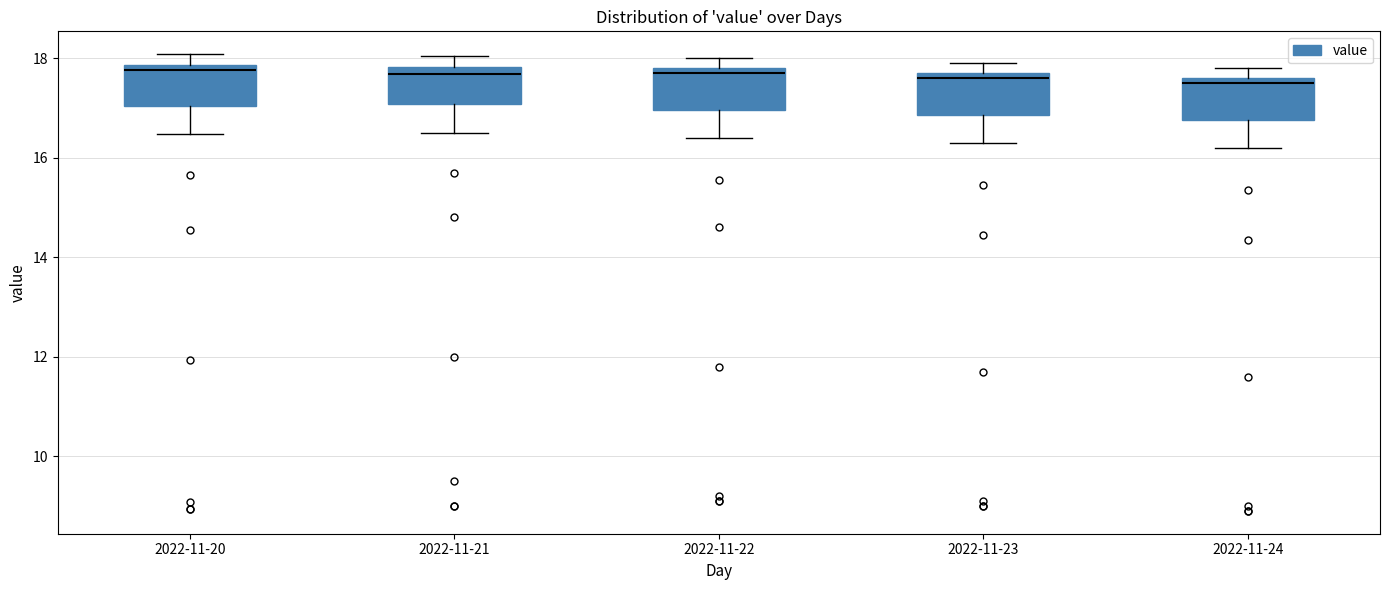

Reading left to right, transcribe this box plot: for each box, give where its median line is, the range the box spans, and where its two whiskers end, as read against the y-axis. The values are not printed on the chart, so give them approximately, as read against the axis.

2022-11-20: median 17.8 (just below the box's upper edge), box 17.0 to 17.8, whiskers 16.4 to 18.0
2022-11-21: median 17.6, box 17.0 to 17.8, whiskers 16.6 to 18.0
2022-11-22: median 17.8 (just below the box's upper edge), box 17.0 to 17.8, whiskers 16.4 to 18.0
2022-11-23: median 17.6, box 16.8 to 17.8, whiskers 16.4 to 18.0
2022-11-24: median 17.6 (just below the box's upper edge), box 16.8 to 17.6, whiskers 16.2 to 17.8